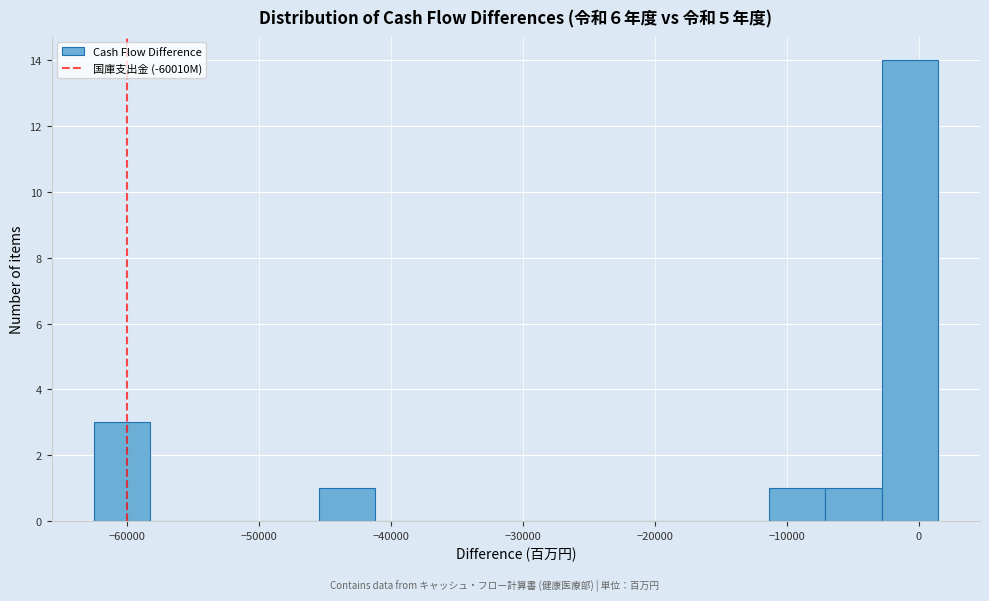

Reading left to right, list every bar in this chart as the range it spans on the x-axis followed by its height. Neither the bar edges nor the heights are printed on the chart, so give them approximately, as read against the axes.

-63000 to -58000: 3
-58000 to -54000: 0
-54000 to -50000: 0
-50000 to -45000: 0
-45000 to -41000: 1
-41000 to -37000: 0
-37000 to -33000: 0
-33000 to -28000: 0
-28000 to -24000: 0
-24000 to -20000: 0
-20000 to -16000: 0
-16000 to -11000: 0
-11000 to -7000: 1
-7000 to -3000: 1
-3000 to 1000: 14